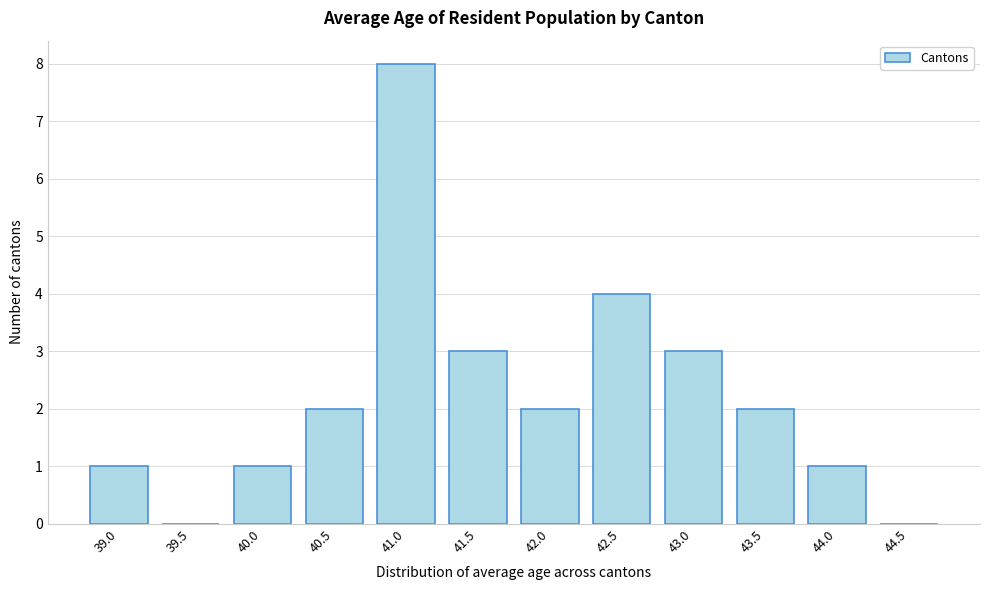

Reading left to right, transcribe all the data shown in this chart.

39.0=1	39.5=0	40.0=1	40.5=2	41.0=8	41.5=3	42.0=2	42.5=4	43.0=3	43.5=2	44.0=1	44.5=0